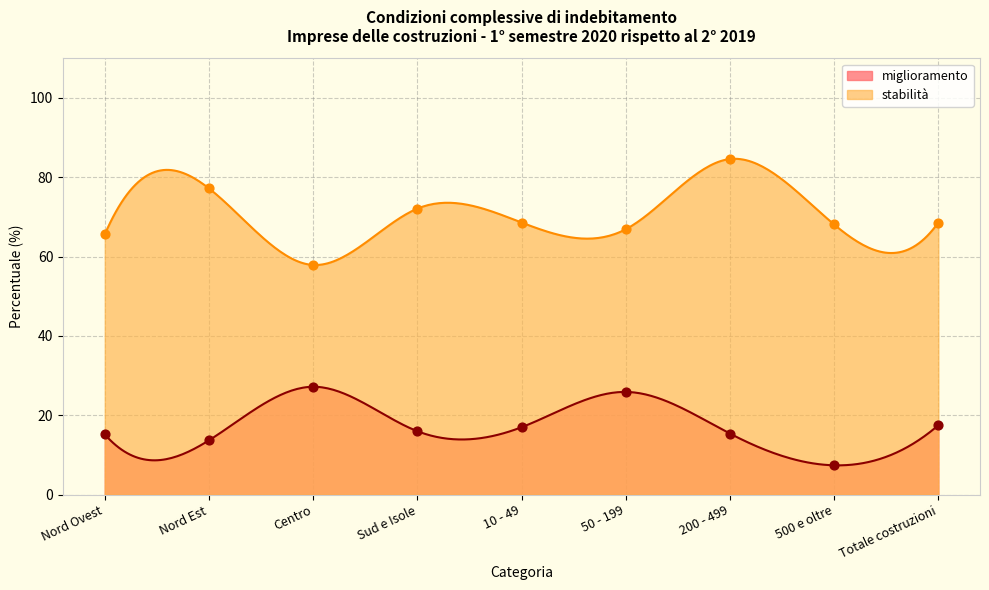

Is the value of miglioramento at Centro greater than the value of stabilità at Sud e Isole?

No